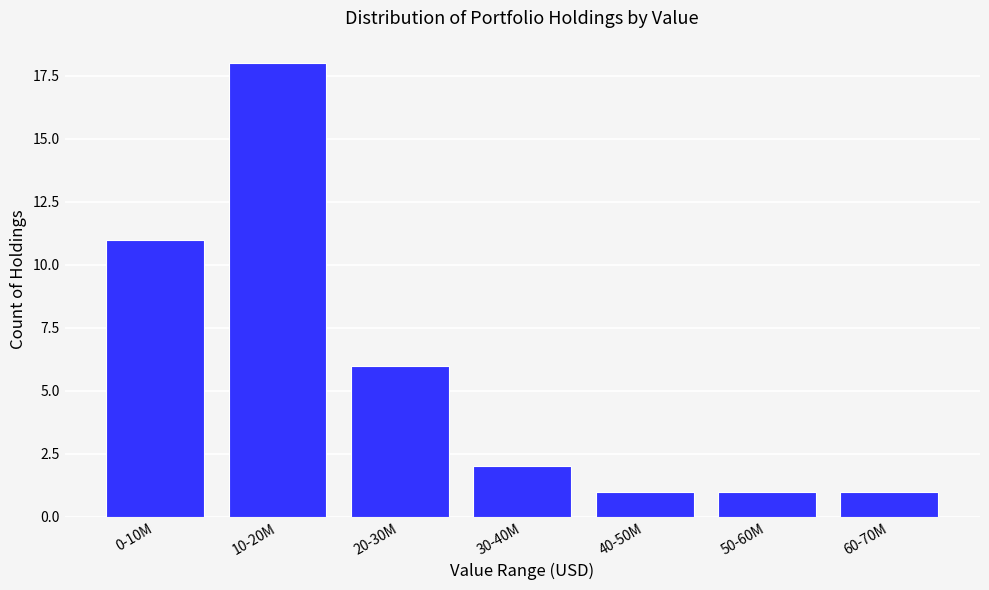

Reading left to right, what are all the values shown in this chart?

11	18	6	2	1	1	1